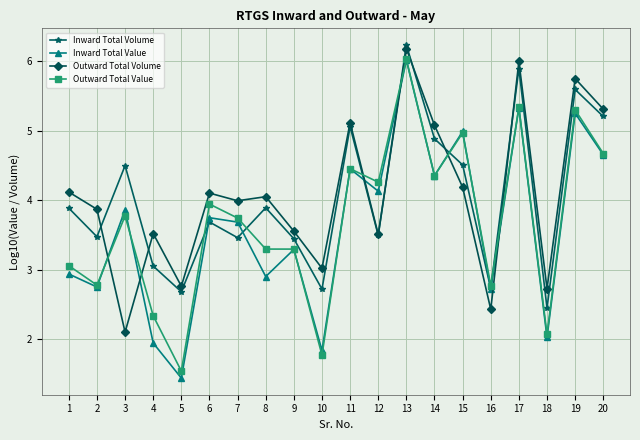

What is the difference between the highest and lowest values at 5?

1.3